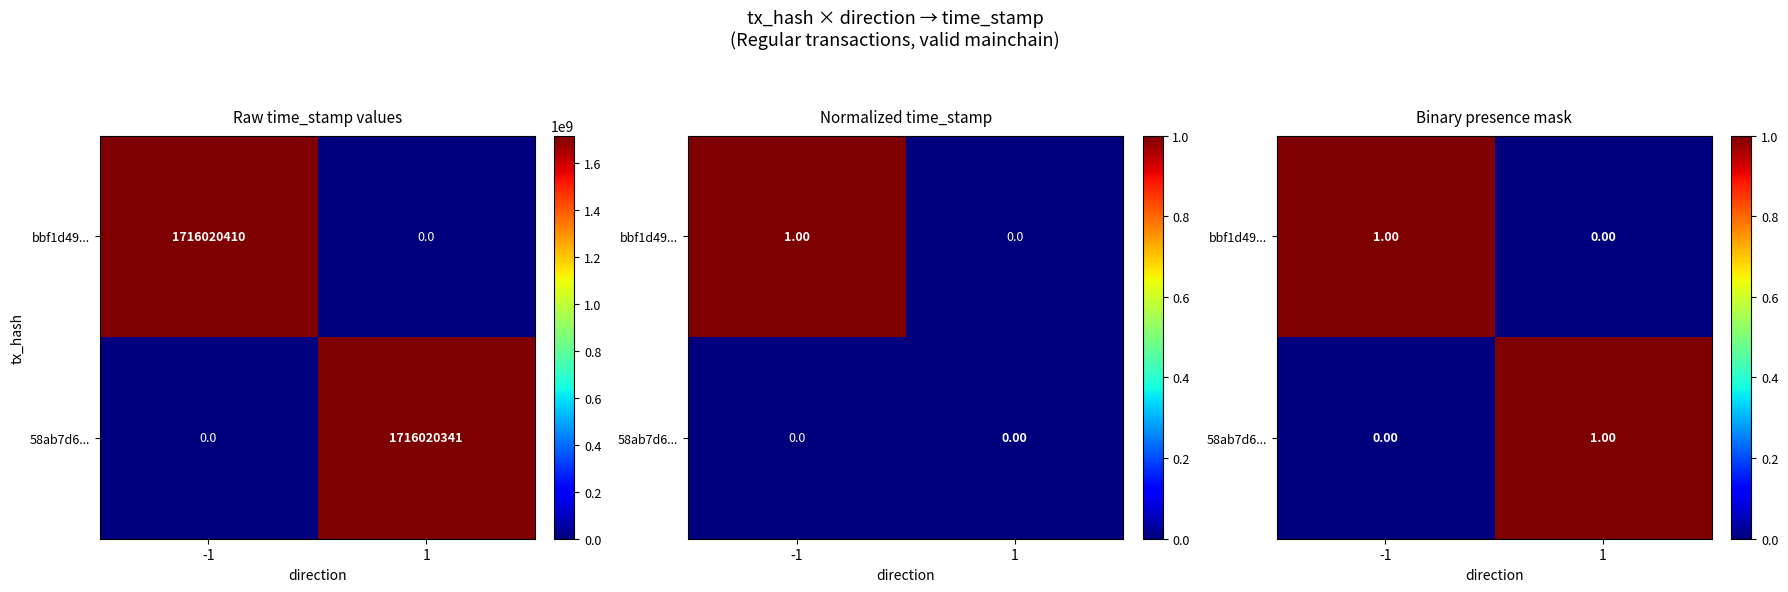

Rank the categories by 58ab7d6... value from highest to lowest.

1, -1